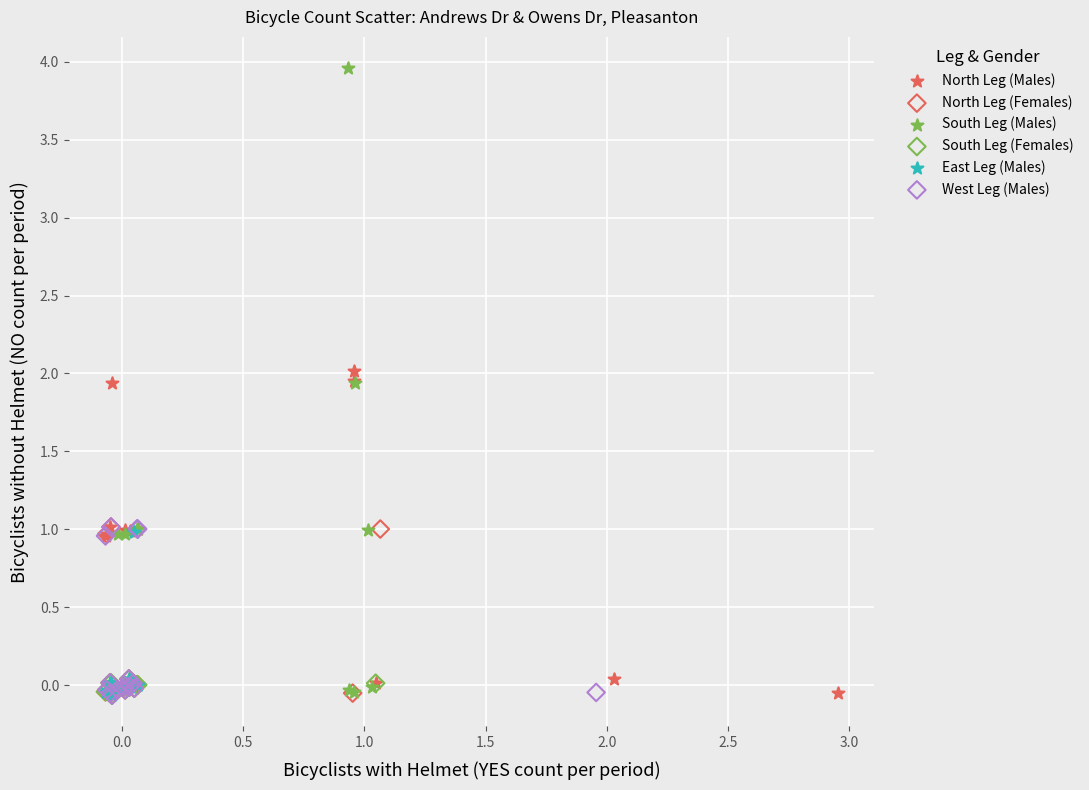

Which series reaches the maximum Y coordinate?

South Leg (Males)